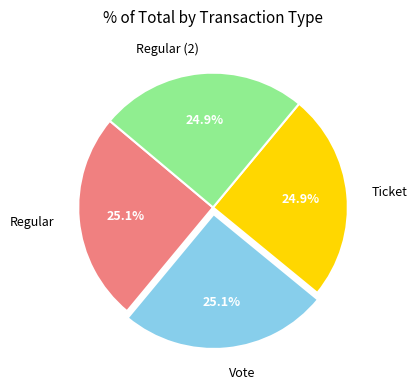

Combined, what portion of the pie is Regular (2) and Vote?

50.0%